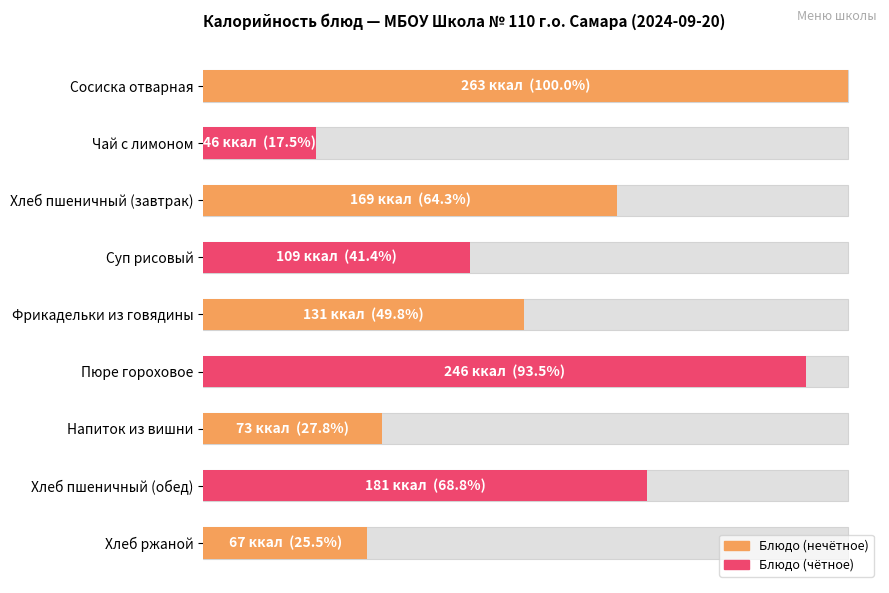

The chart shows a value of 121 at Напиток из вишни. True or false?

False